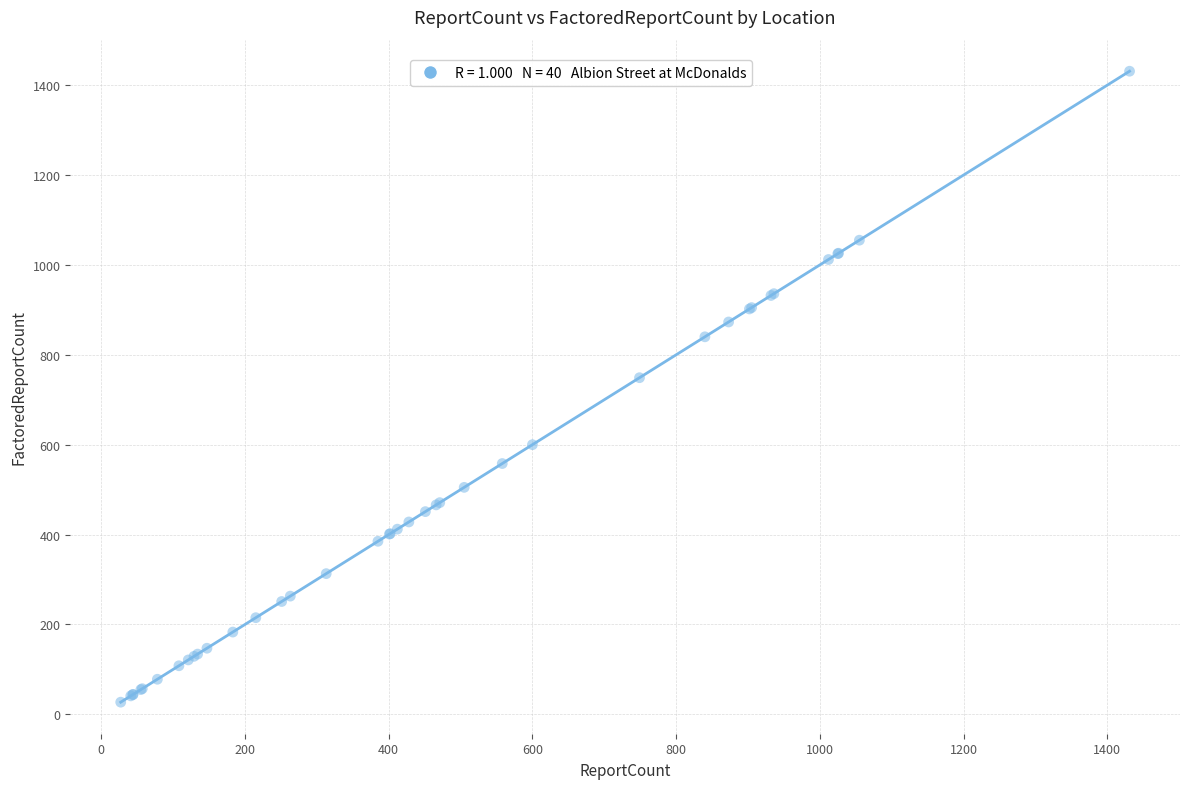

What Y value in the scatter plot is closest to 729?

749